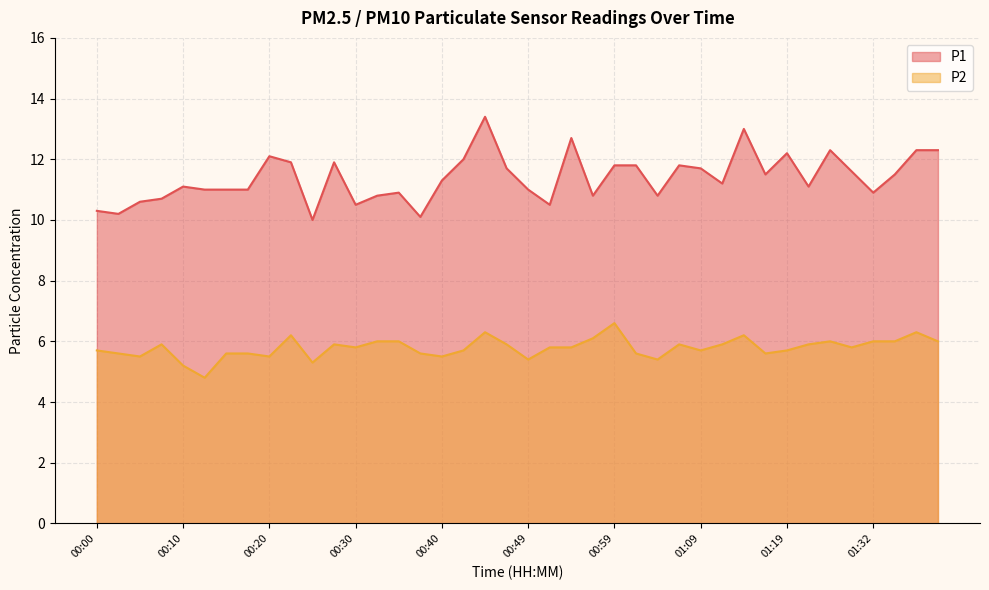

List the labels in order of P1 value, smallest first.

00:25, 00:37, 00:03, 00:00, 00:30, 00:52, 00:05, 00:08, 00:32, 00:57, 01:04, 00:35, 01:32, 00:13, 00:15, 00:18, 00:49, 00:10, 01:24, 01:11, 00:40, 01:16, 01:34, 01:29, 00:47, 01:09, 00:59, 01:02, 01:06, 00:23, 00:27, 00:42, 00:20, 01:19, 01:27, 01:37, 01:39, 00:54, 01:14, 00:44